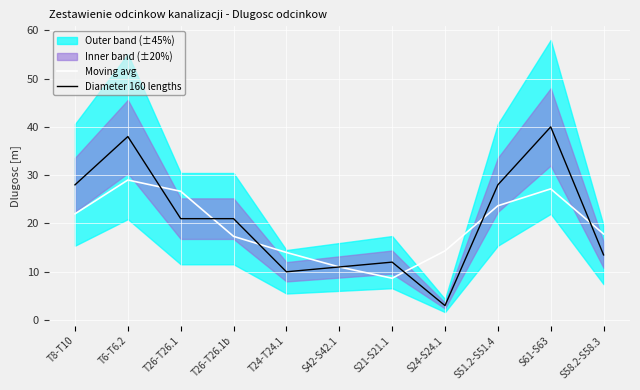

At which label is Moving avg closest to 18?

S58.2-S58.3